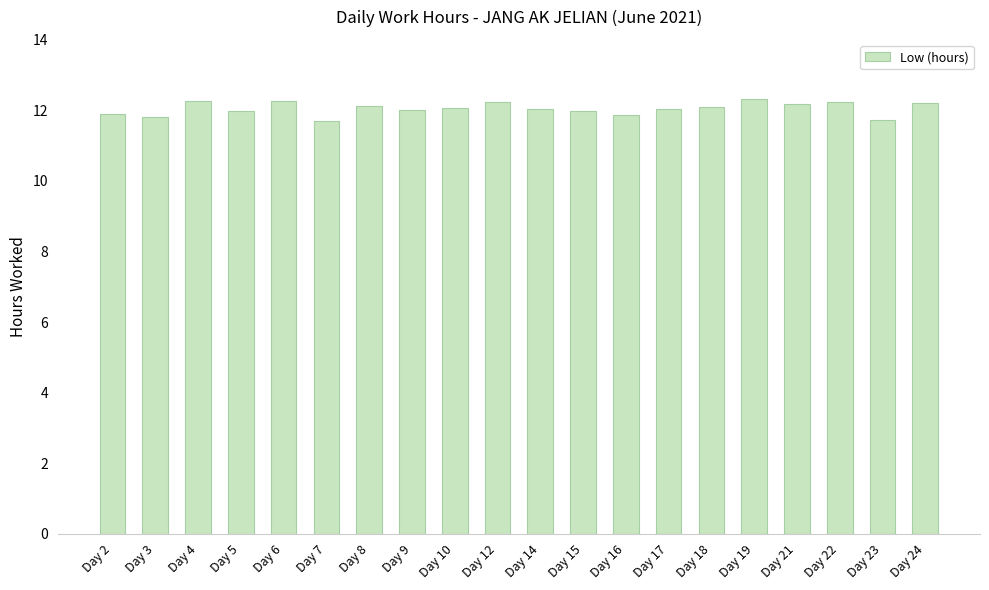

Does the chart contain any negative values?

No